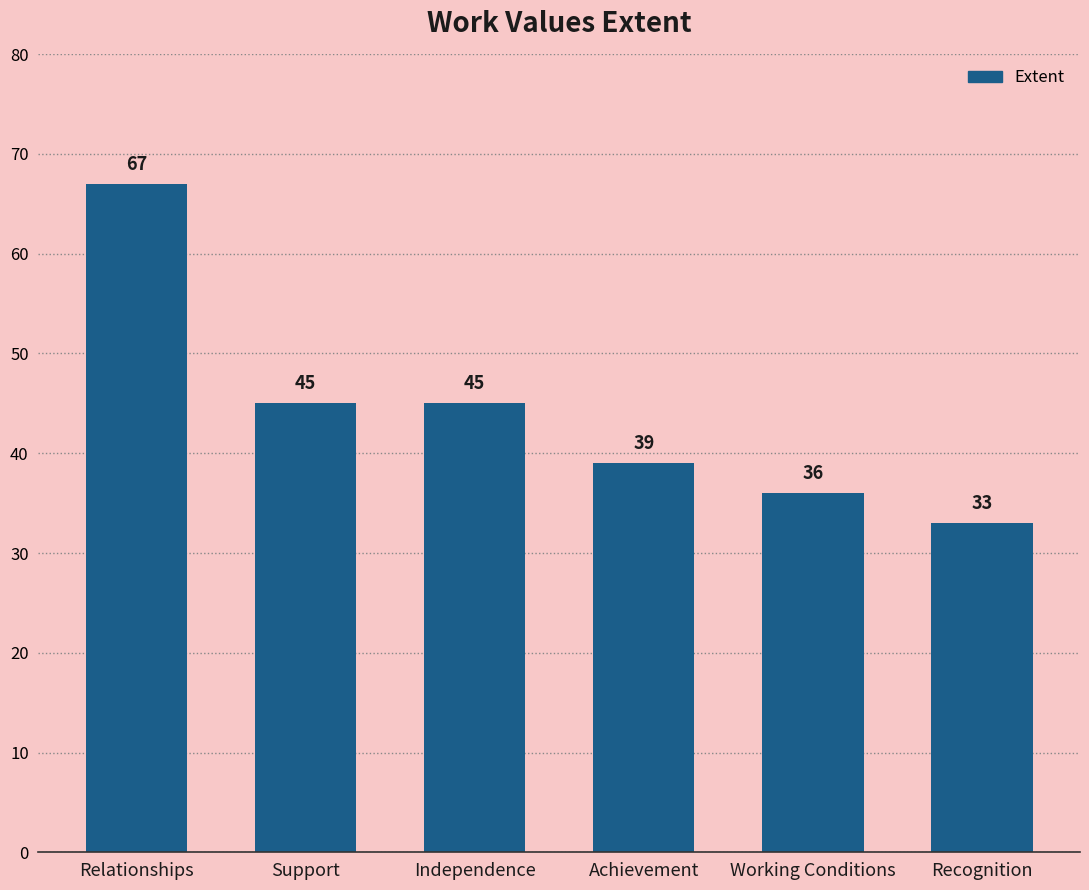

What is the label of the 5th bar from the right?

Support